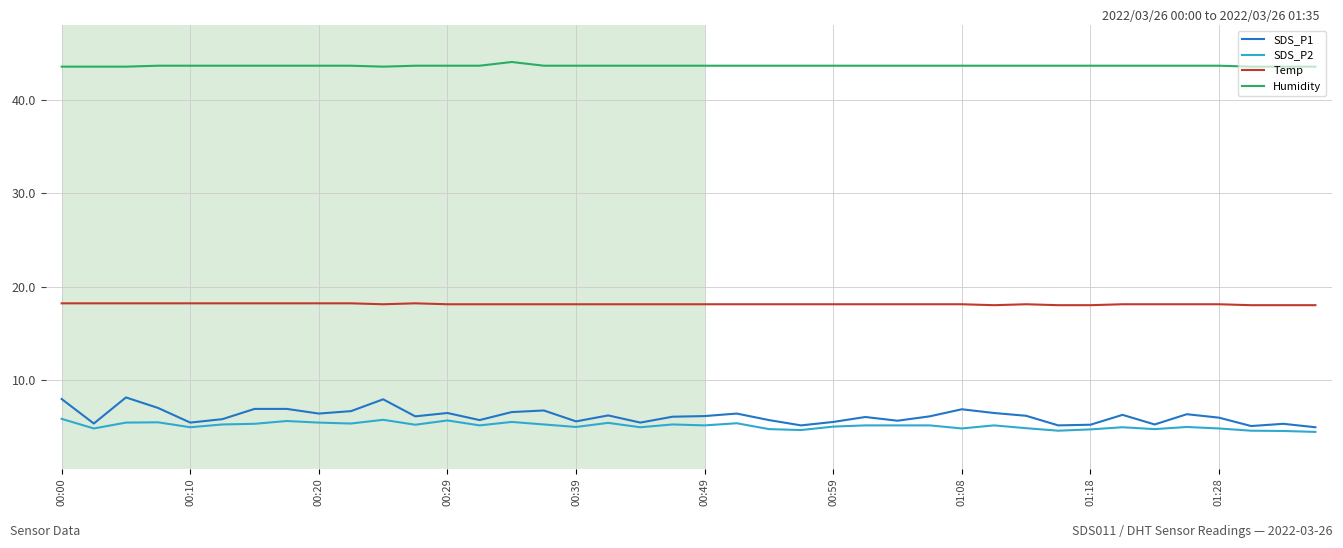

What is the sum of all SDS_P2 values?

202.3